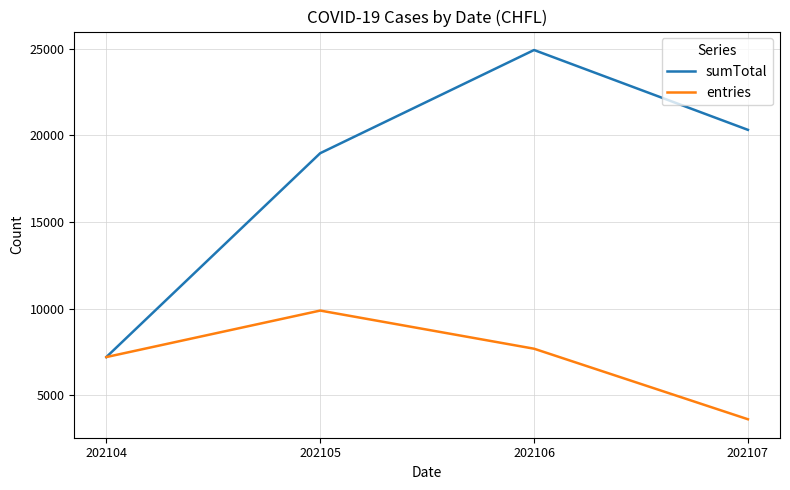

How many lines are shown in the chart?

2